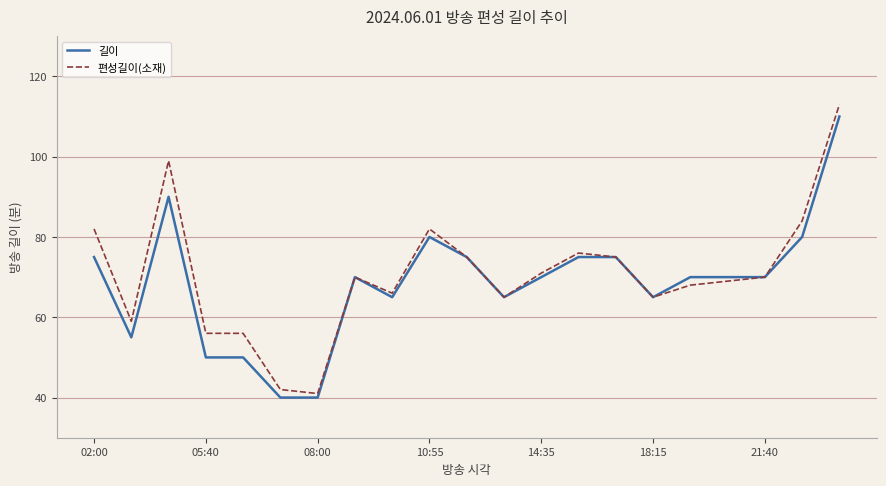

What are all the series names shown in the legend?

길이, 편성길이(소재)